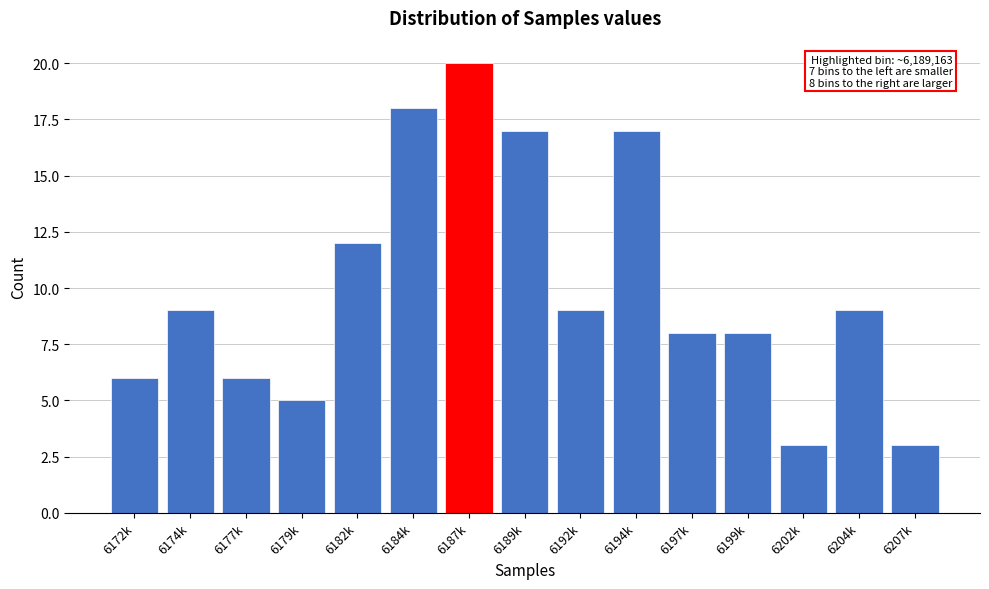

Reading right to left, extract all data points from this chart.

3	9	3	8	8	17	9	17	20	18	12	5	6	9	6